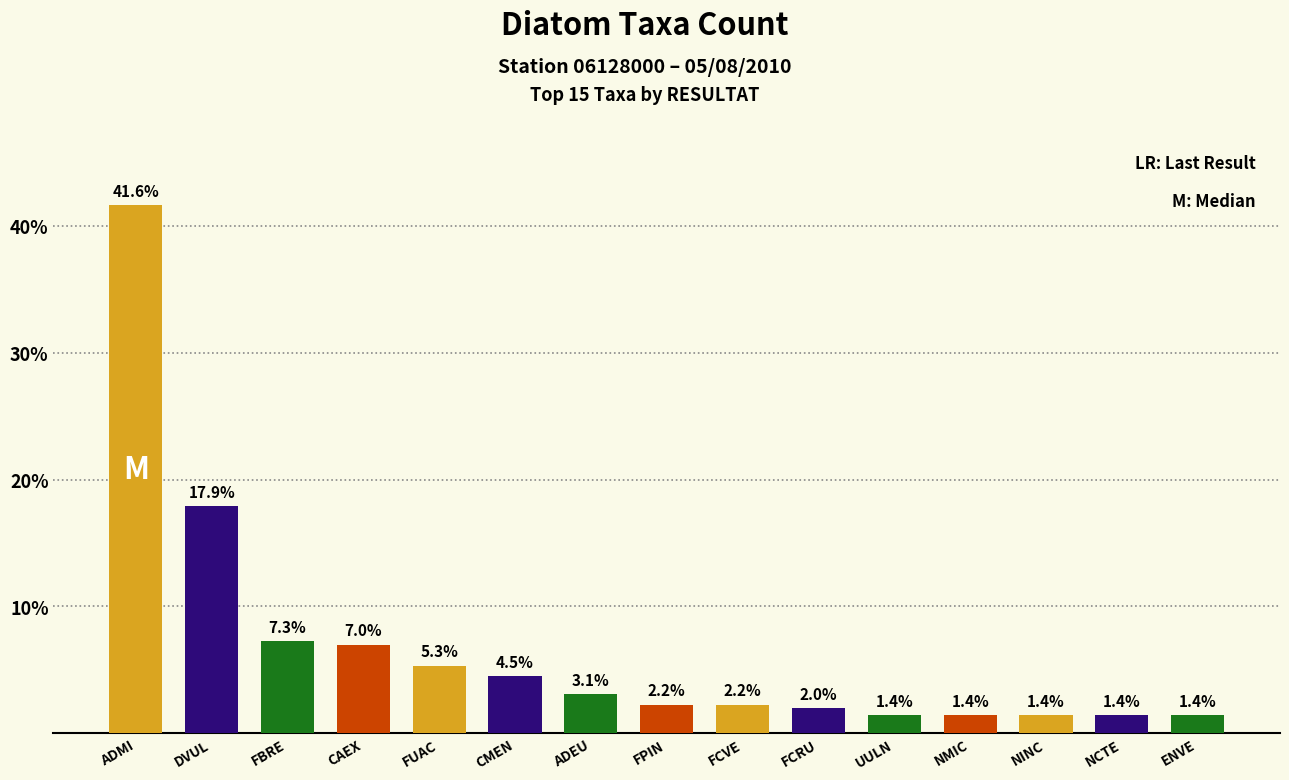

What is the change in value from DVUL to NINC?

-16.5